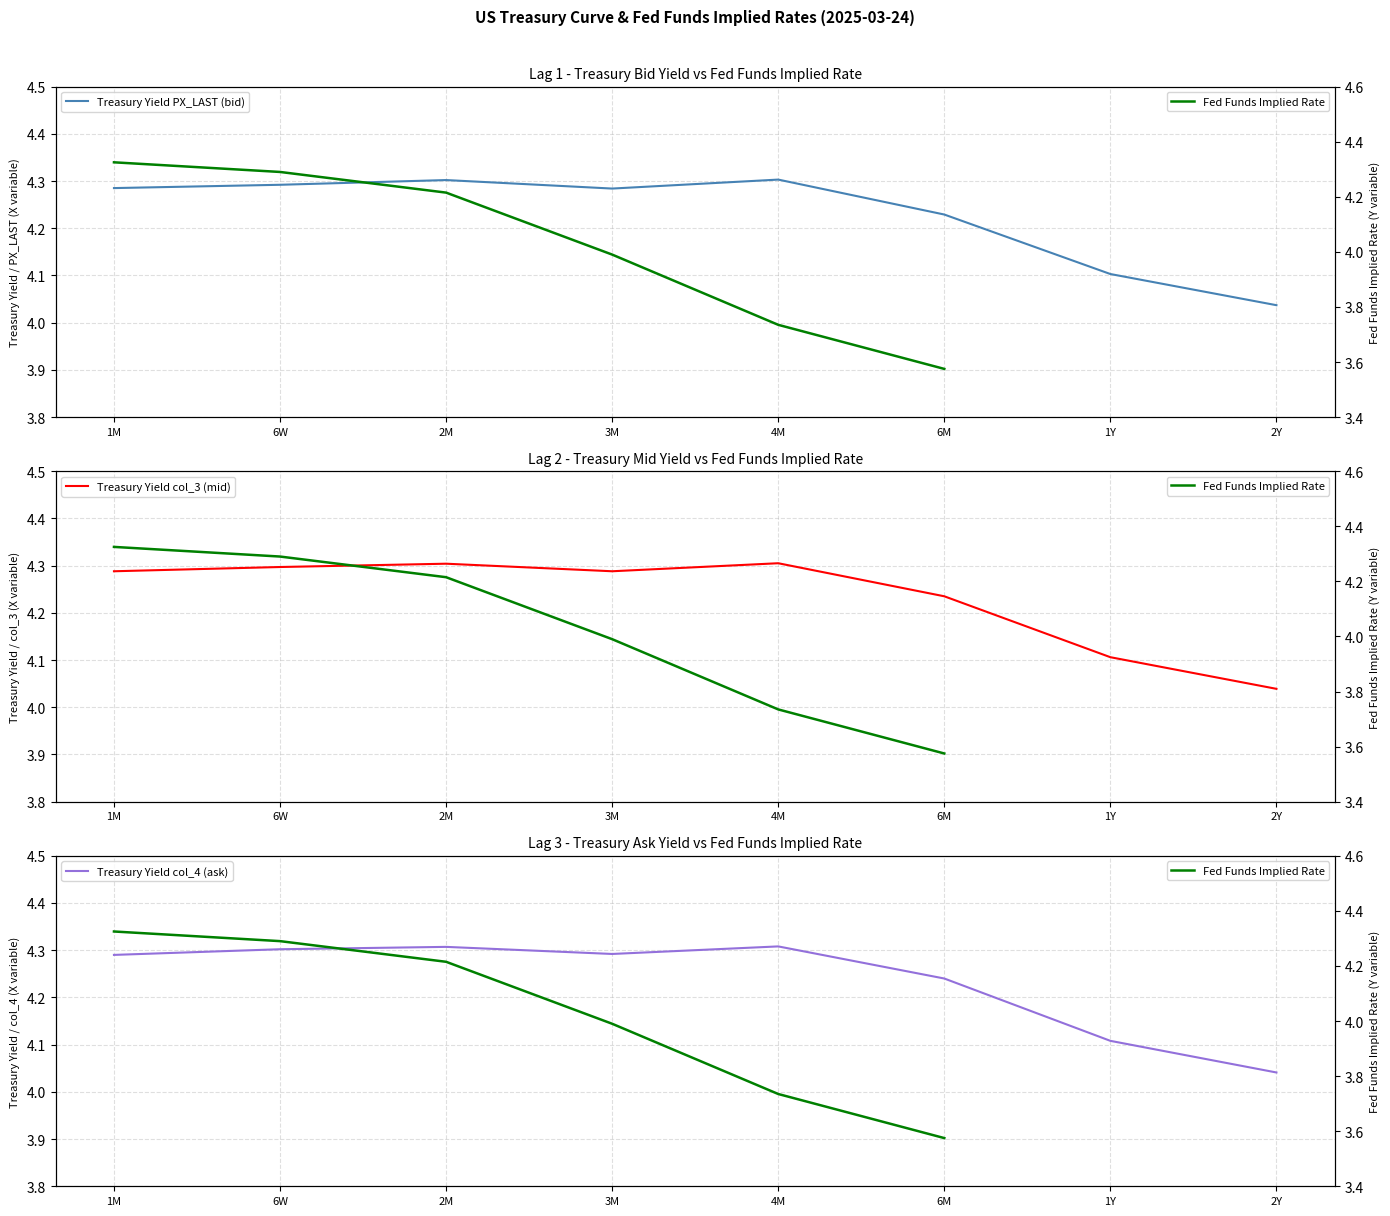

What is the value of the col_3 point at the 3rd from the left?

4.3